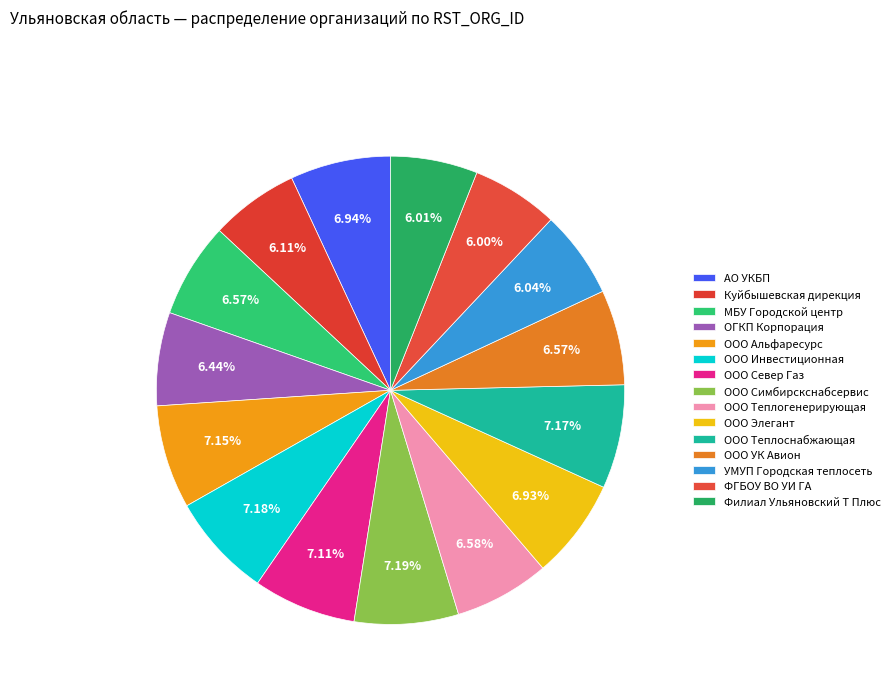

To the nearest percent, what percentage of the pie is ООО Альфаресурс?

7%